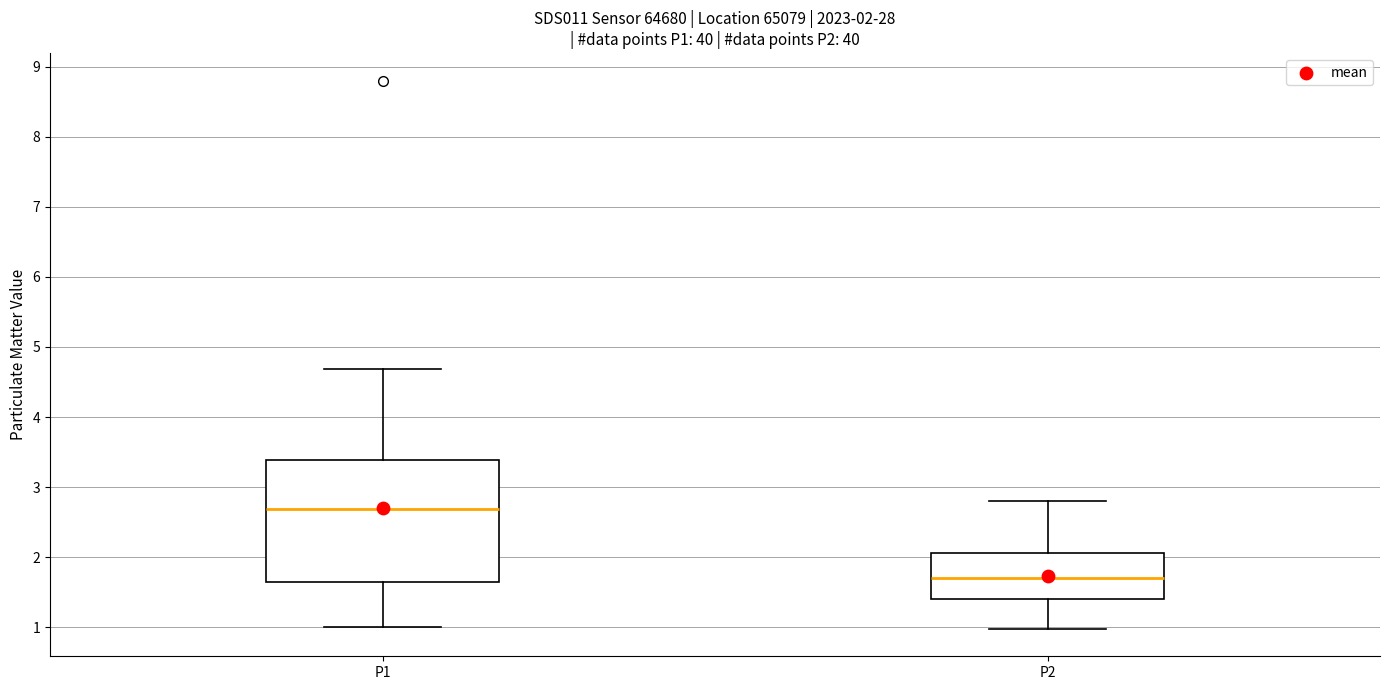

Which box's median line is the highest?

P1